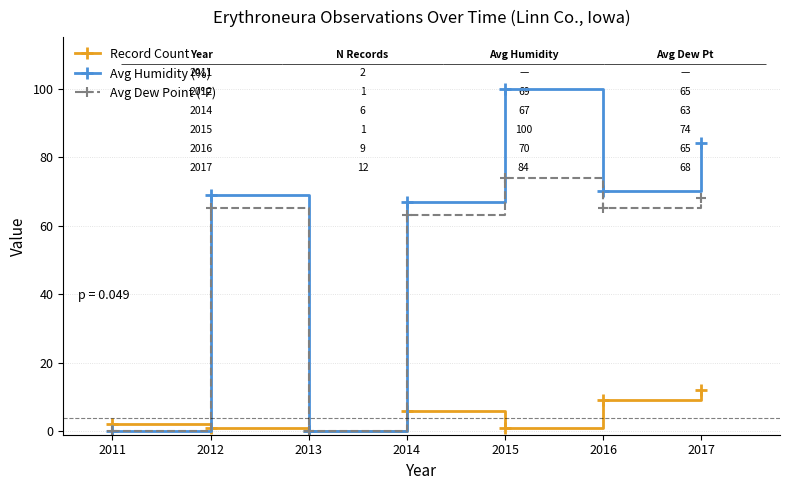

List the series in order of their peak value, highest first.

Avg Humidity (%), Avg Dew Point (°F), Record Count